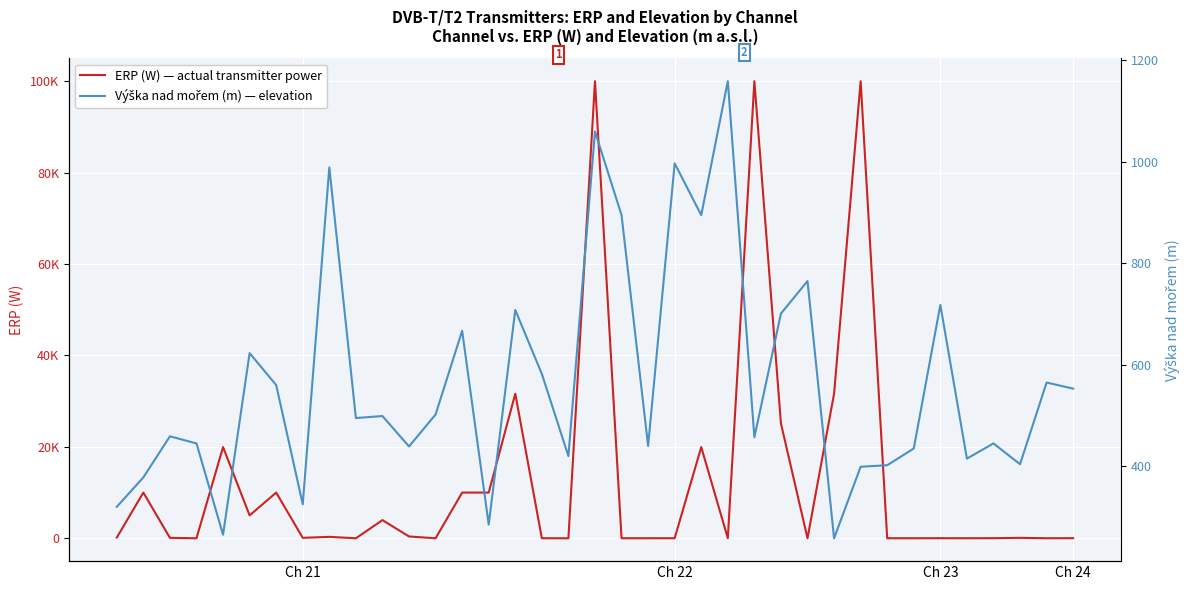

Is it true that ERP (W) — actual transmitter power equals 12 at Ch 23?

False